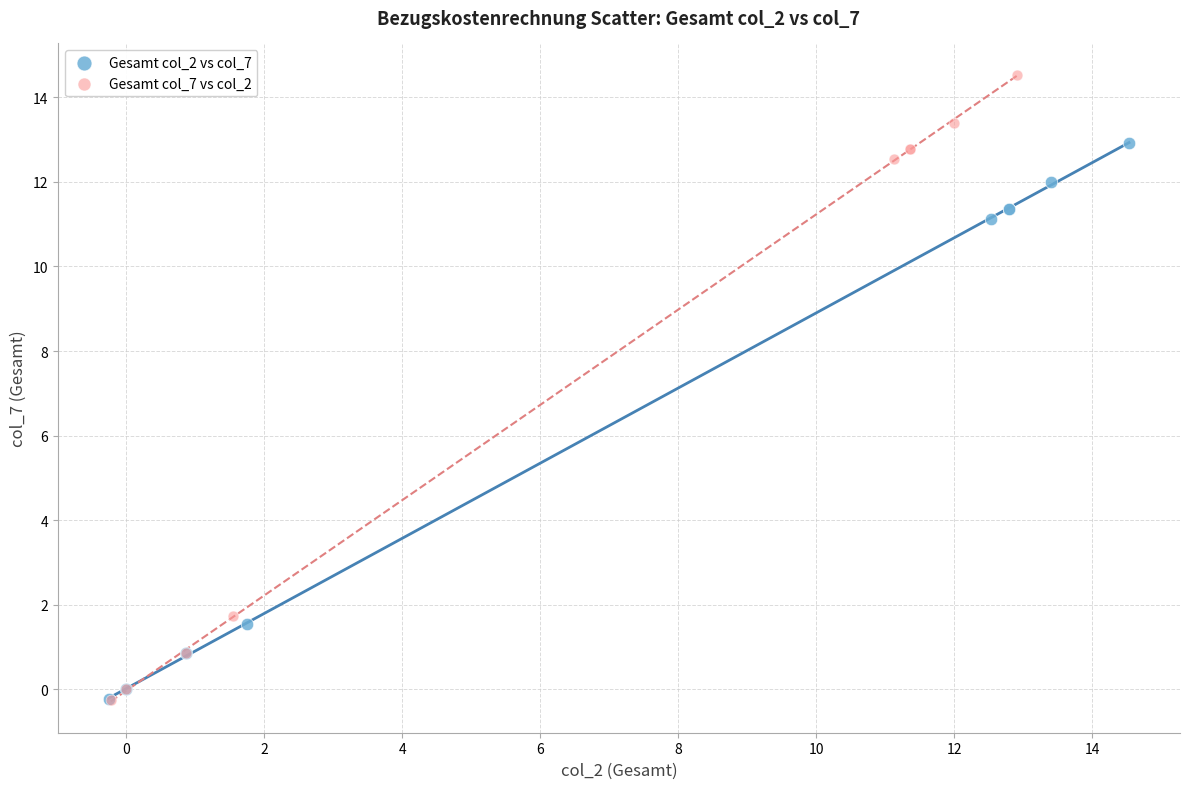

Which series reaches the maximum Y coordinate?

Gesamt col_7 vs col_2